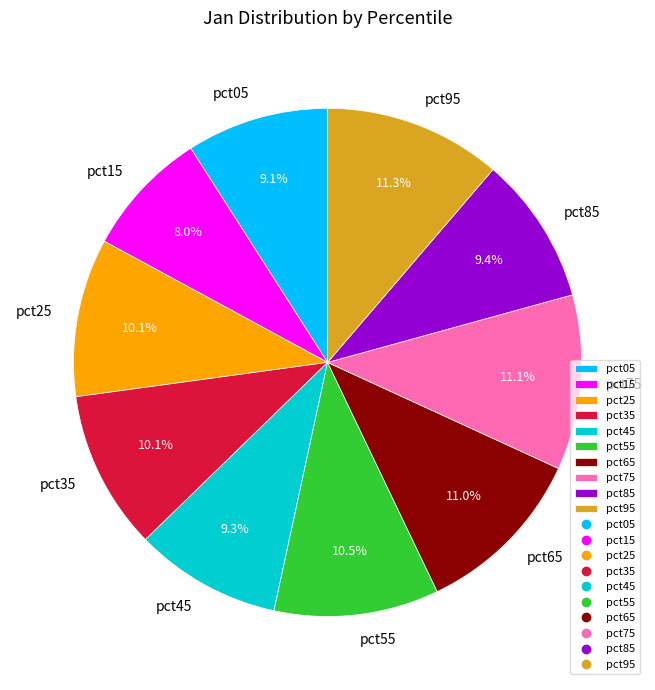

What percentage is the pct65 slice, to the nearest percent?

11%